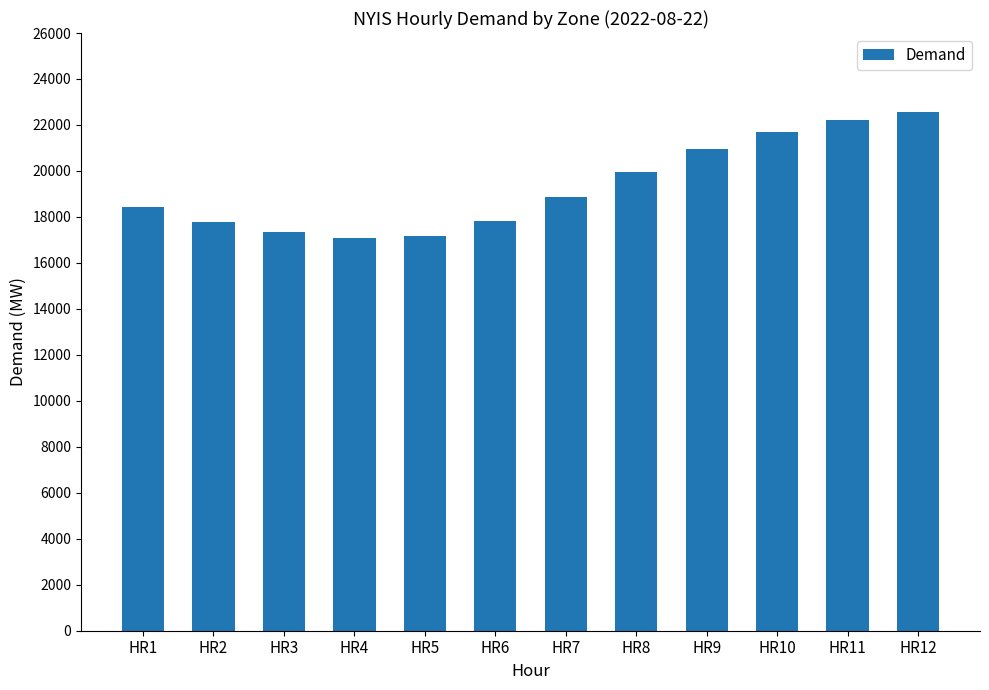

How many bars are there in total?

12